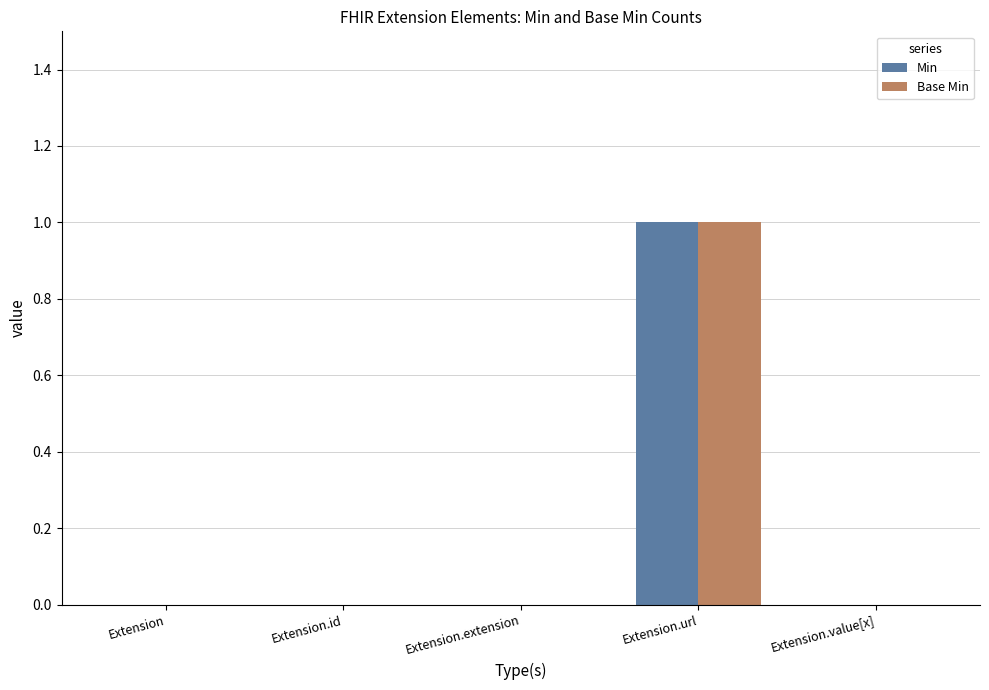

At which category is the sum across all series the highest?

Extension.url